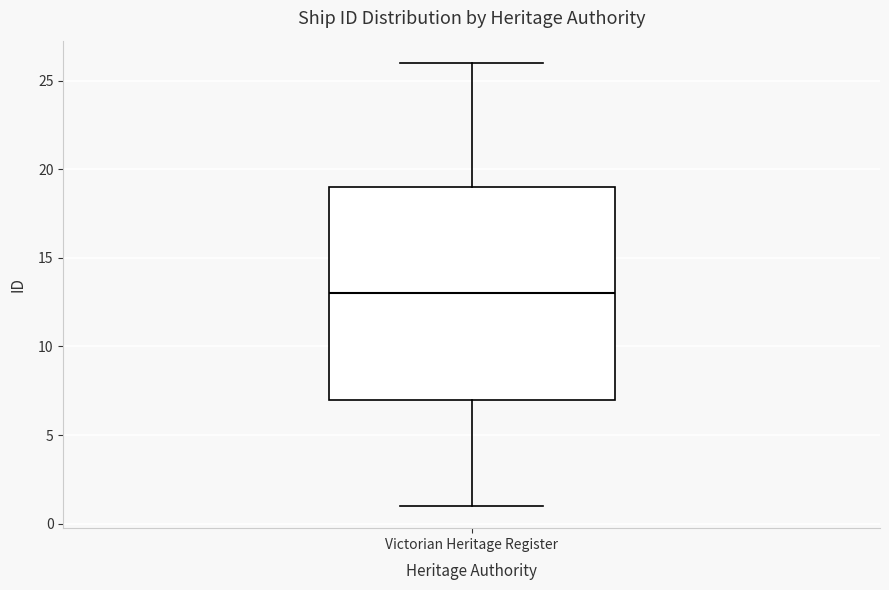

Read this box plot against the y-axis: the position of the median line, the range covered by the box, and the ends of both whiskers. The values are not printed on the chart, so give them approximately, as read against the axis.

median 13, box 7 to 19, whiskers 1 to 26